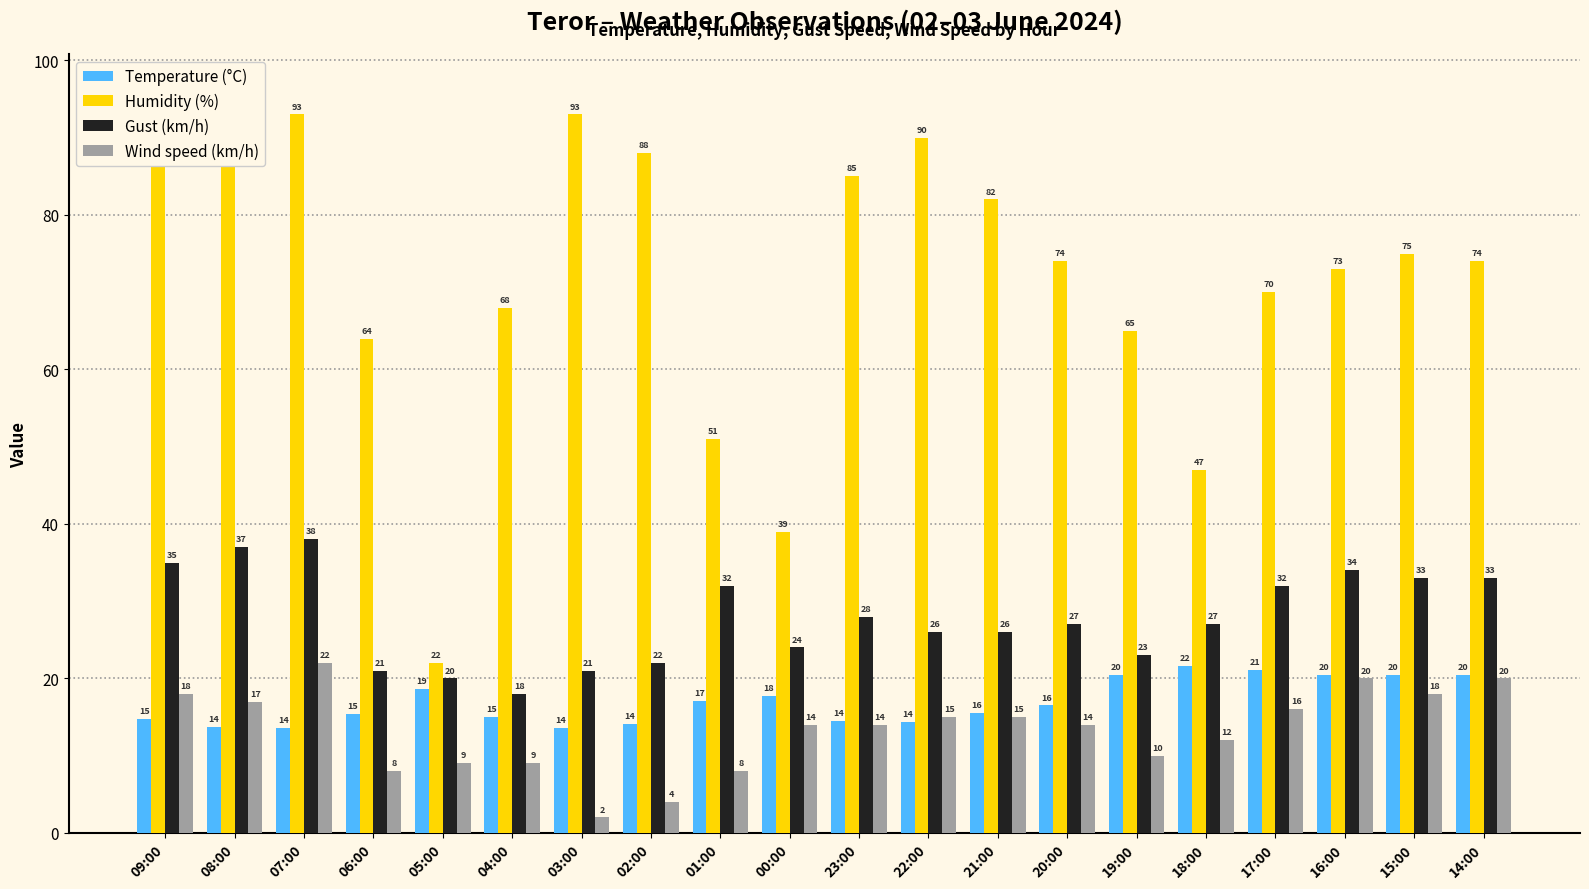

Is it true that Wind speed (km/h) equals 9.0 at 05:00?

True